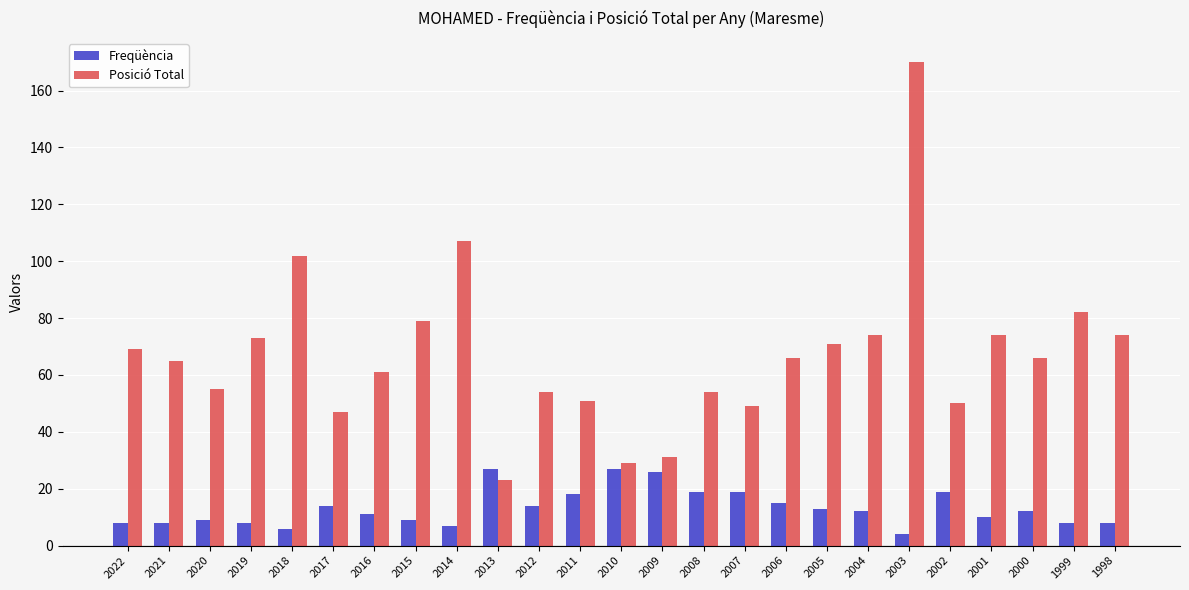

Where does the Freqüència series first go above 12?

2017